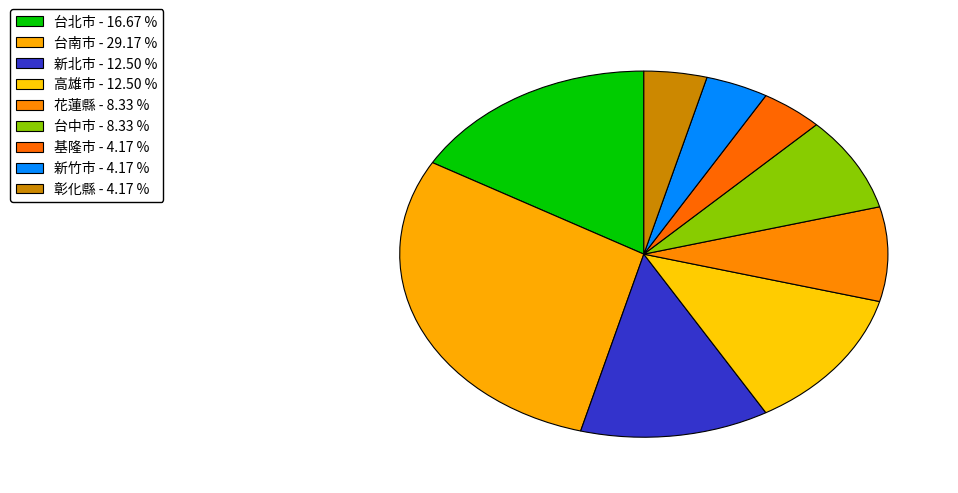

Is 新北市 the majority of the pie?

No